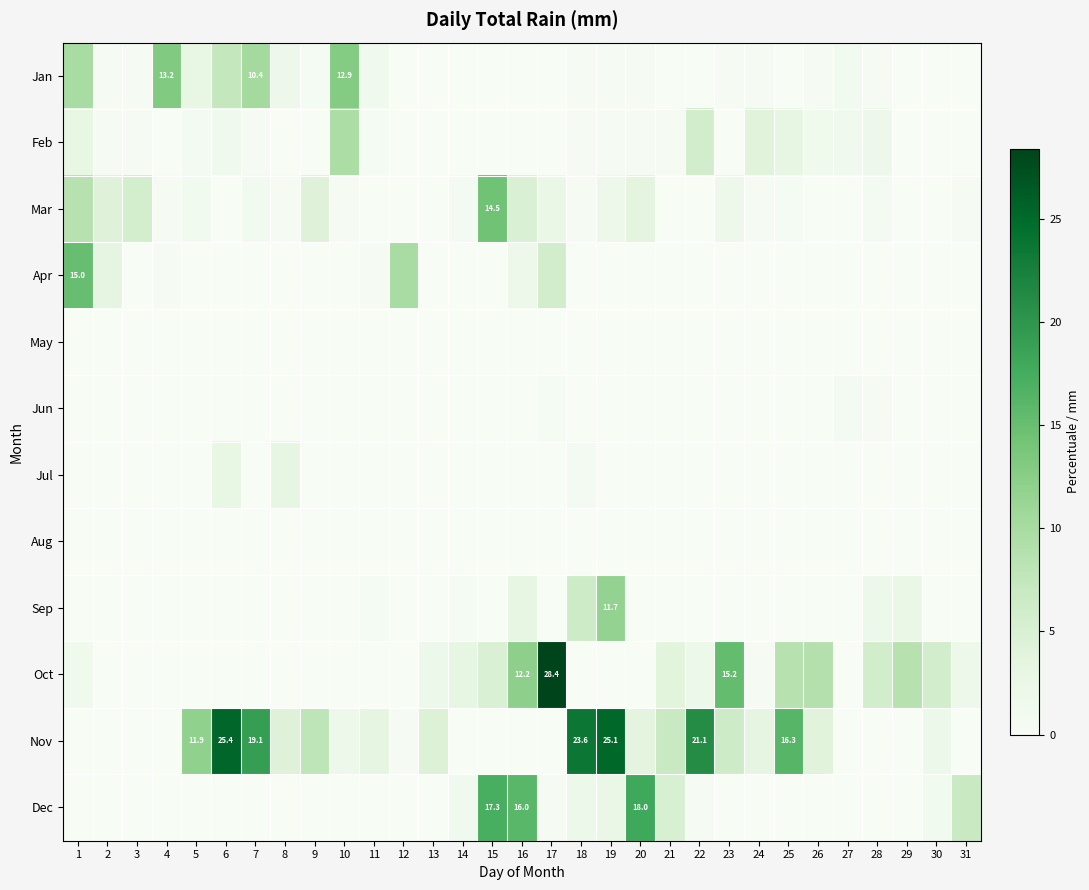

The Jun series shows 0.0 at 11. True or false?

True